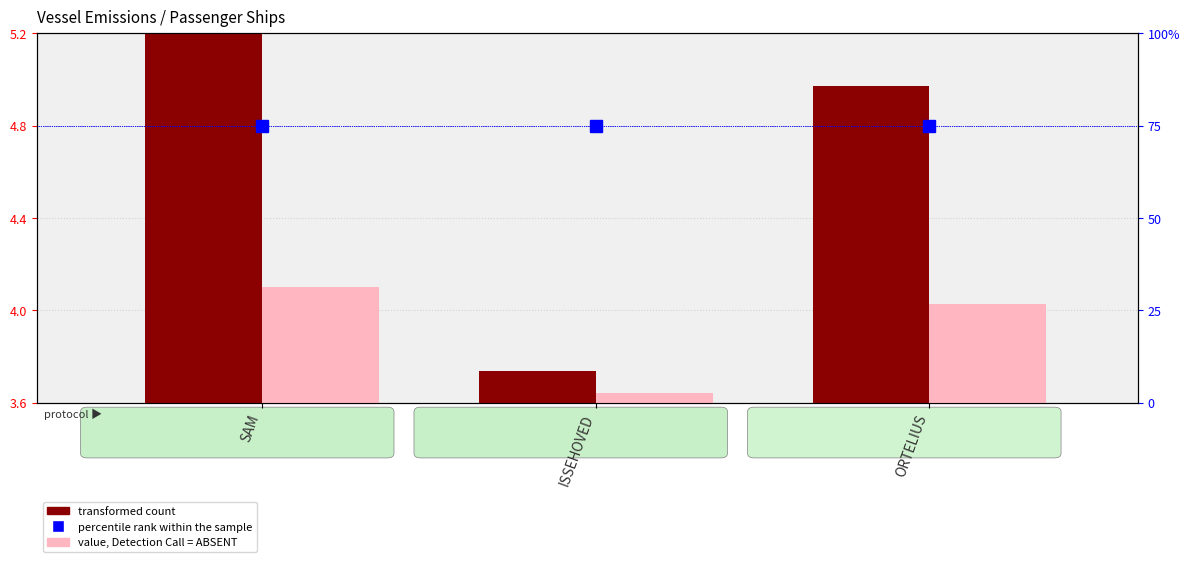

Where does the value, Detection Call = ABSENT series first go above 4?

SAM